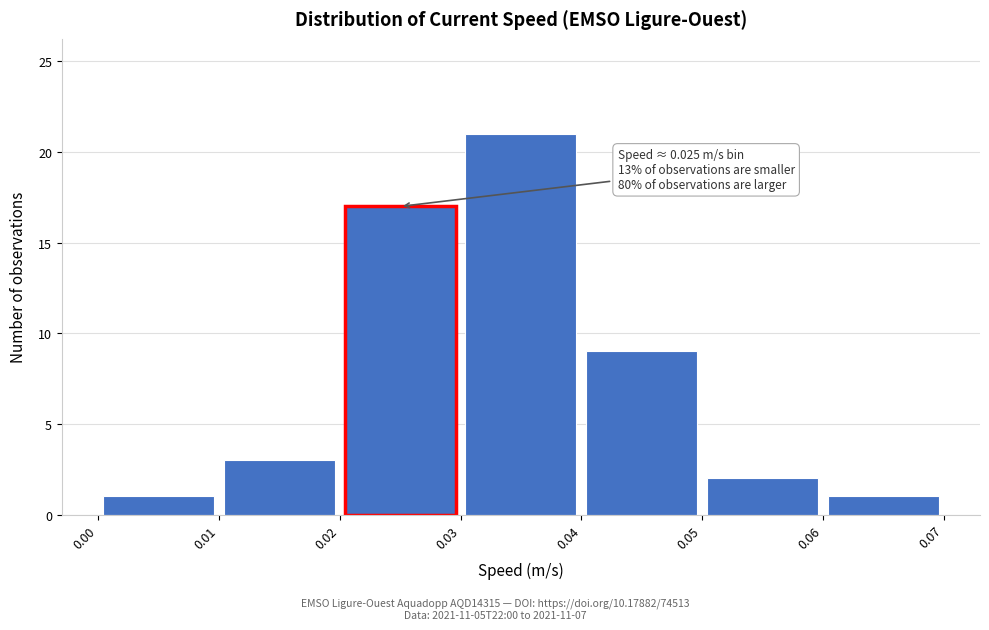

Over which range of the x-axis is the bar tallest?

0.03 to 0.04